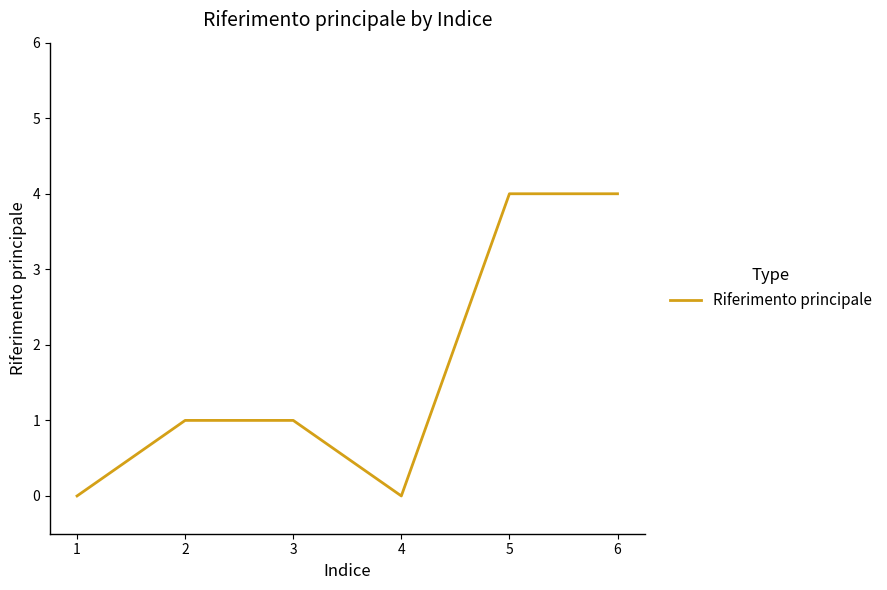

The chart shows a value of -3 at 3. True or false?

False